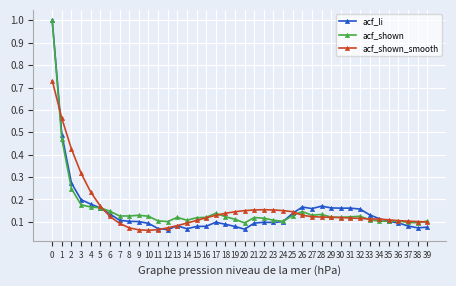

True or false: acf_shown has more than 2 points higher than both neighbors.

True